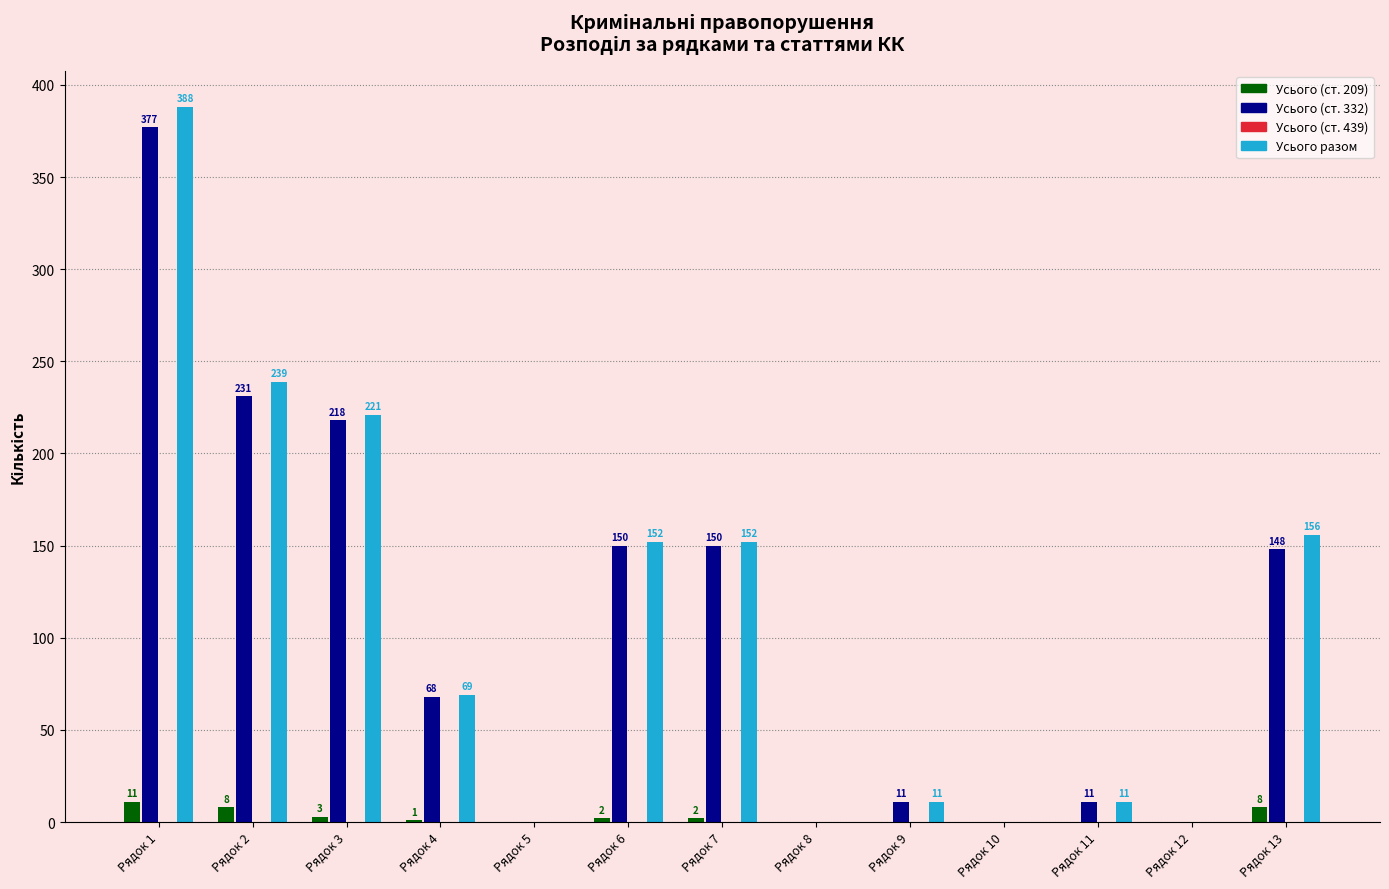

Are the bars grouped side by side (vs. stacked)?

Yes